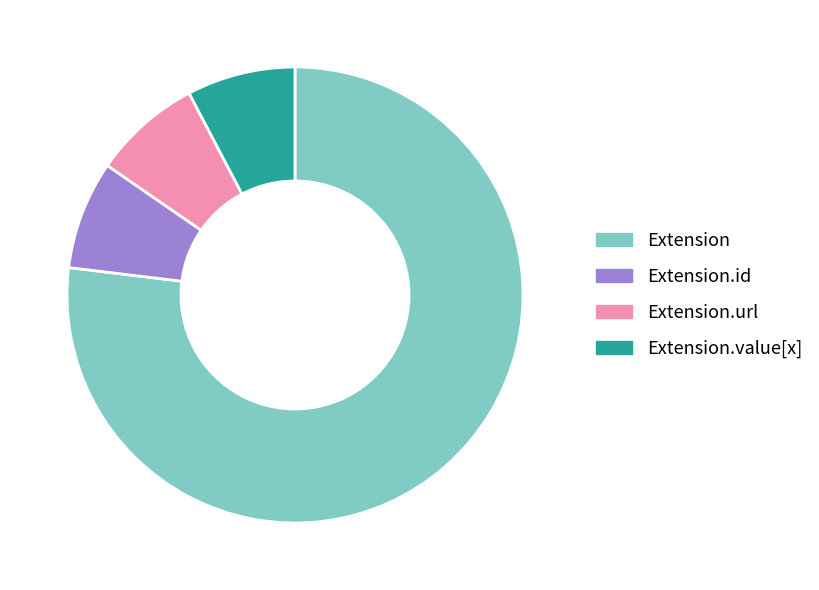

Is there a majority slice in this chart?

Yes